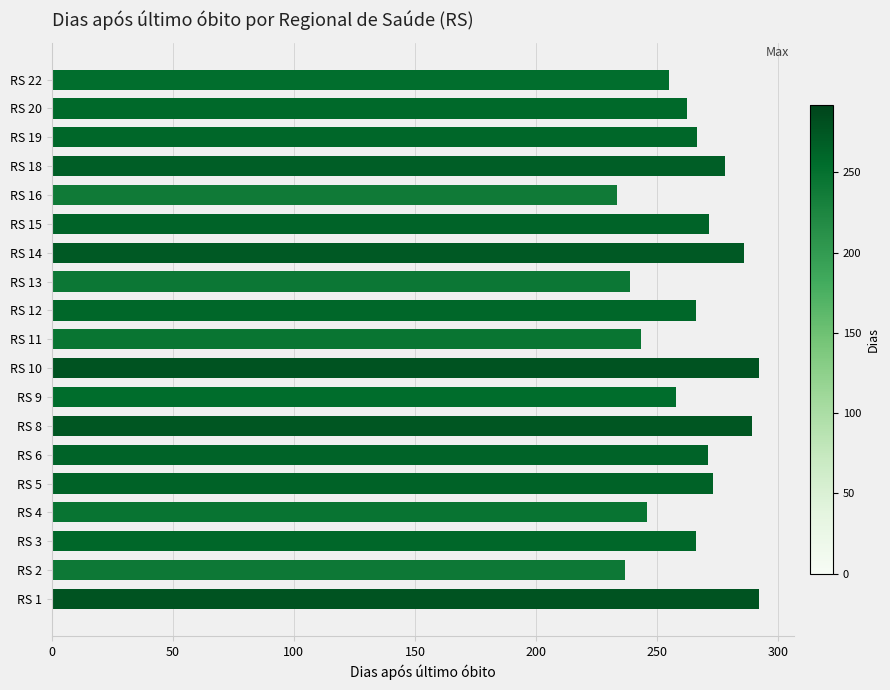

What is the average value?

264.5